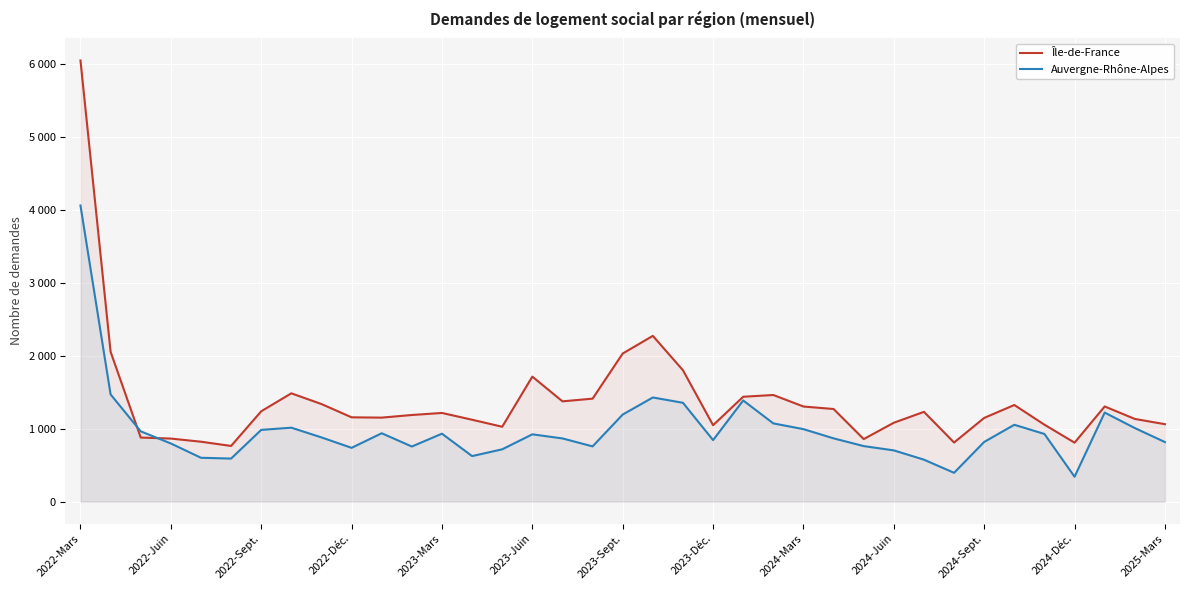

Reading right to left, what are all the values shown in this chart?

Île-de-France: 1061	1133	1304	808	1054	1324	1147	810	1230	1081	857	1269	1303	1461	1437	1047	1800	2271	2029	1411	1374	1713	1026	1122	1215	1187	1151	1155	1337	1484	1238	763	821	864	878	2053	6044
Auvergne-Rhône-Alpes: 816	1008	1220	341	927	1053	818	395	575	702	761	867	993	1072	1386	843	1354	1427	1193	757	866	922	717	624	931	755	937	737	880	1013	983	590	601	797	963	1469	4057